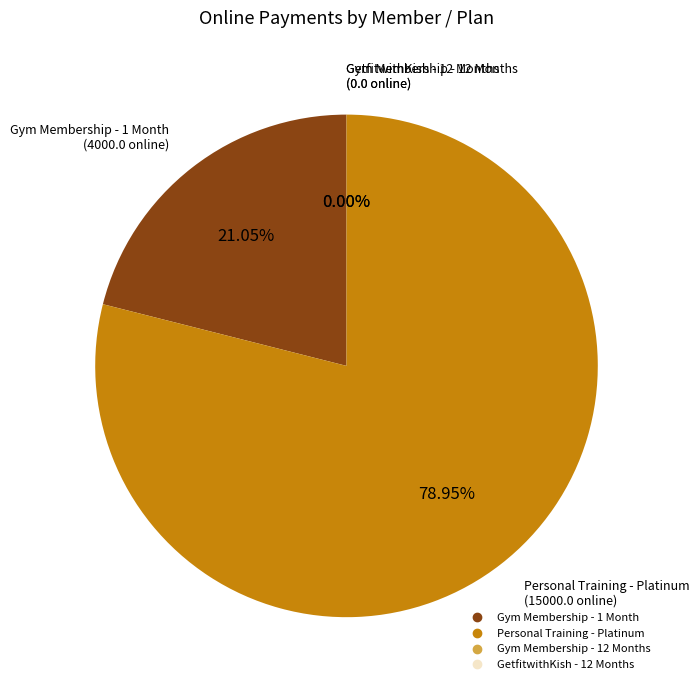

Combined, what portion of the pie is Himanshi Thapliyal
(Personal Training) and Himanshi Thapliyal
(Gym Membership)?

100.0%